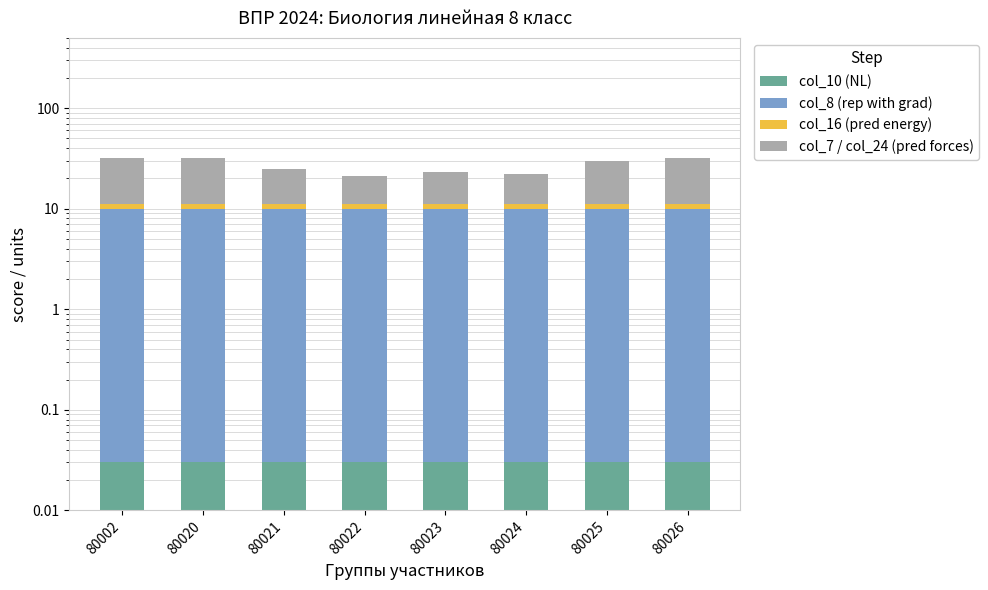

At which category is the sum across all series the highest?

80002